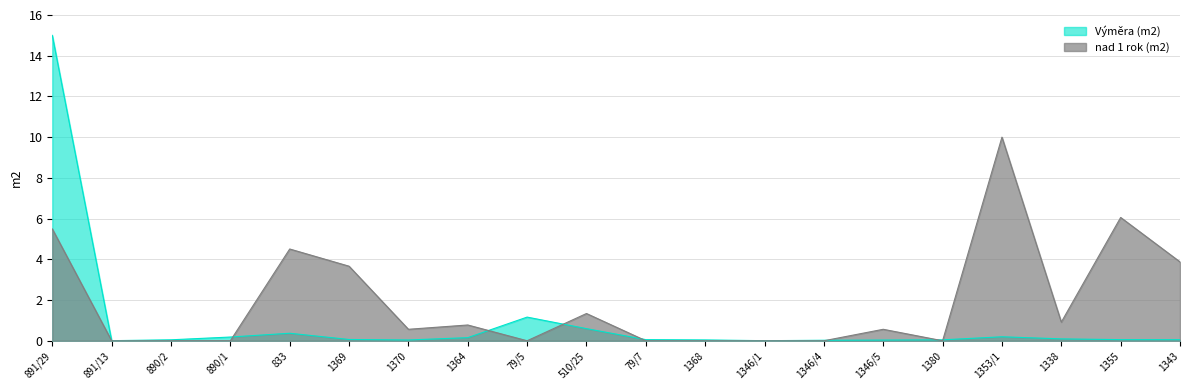

Reading left to right, extract all data points from this chart.

Výměra (m2): 891/29=15.0	891/13=0.0	890/2=0.0	890/1=0.2	833=0.4	1369=0.1	1370=0.0	1364=0.2	79/5=1.2	510/25=0.6	79/7=0.1	1368=0.0	1346/1=0.0	1346/4=0.0	1346/5=0.0	1380=0.0	1353/1=0.2	1338=0.1	1355=0.1	1343=0.1
nad 1 rok (m2): 891/29=5.5	891/13=0.0	890/2=0.0	890/1=0.0	833=4.5	1369=3.7	1370=0.6	1364=0.8	79/5=0.0	510/25=1.3	79/7=0.0	1368=0.0	1346/1=0.0	1346/4=0.0	1346/5=0.6	1380=0.0	1353/1=10.0	1338=0.9	1355=6.1	1343=3.9